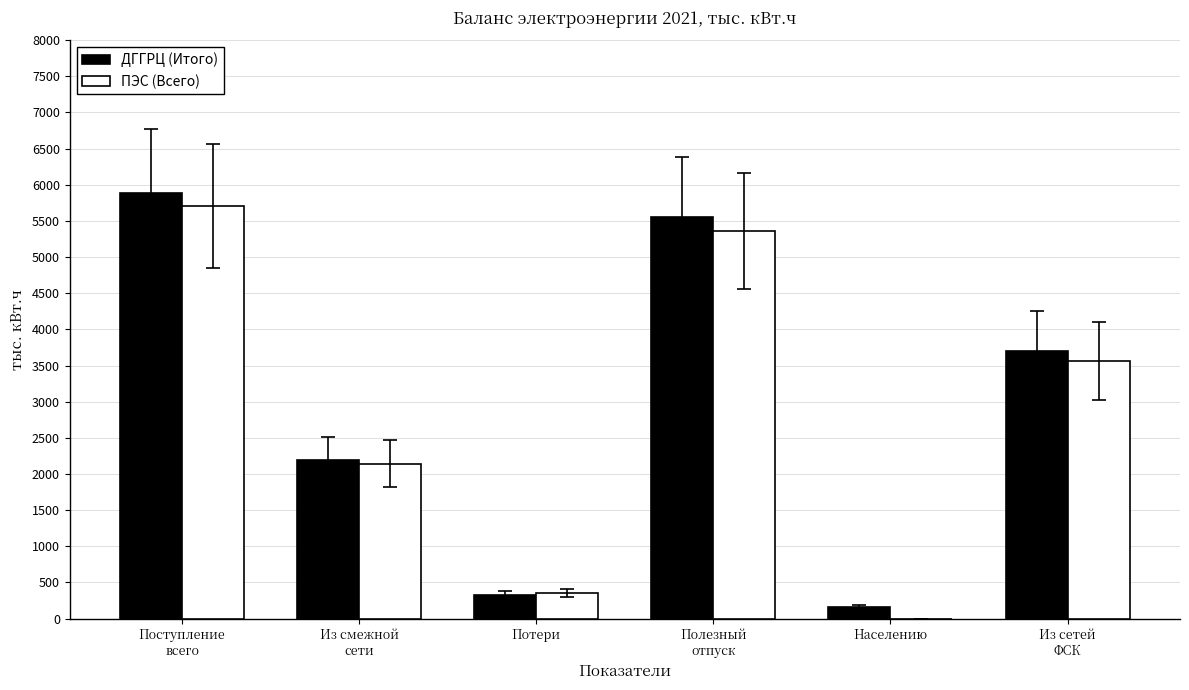

What are all the series names shown in the legend?

ДГГРЦ (Итого), ПЭС (Всего)